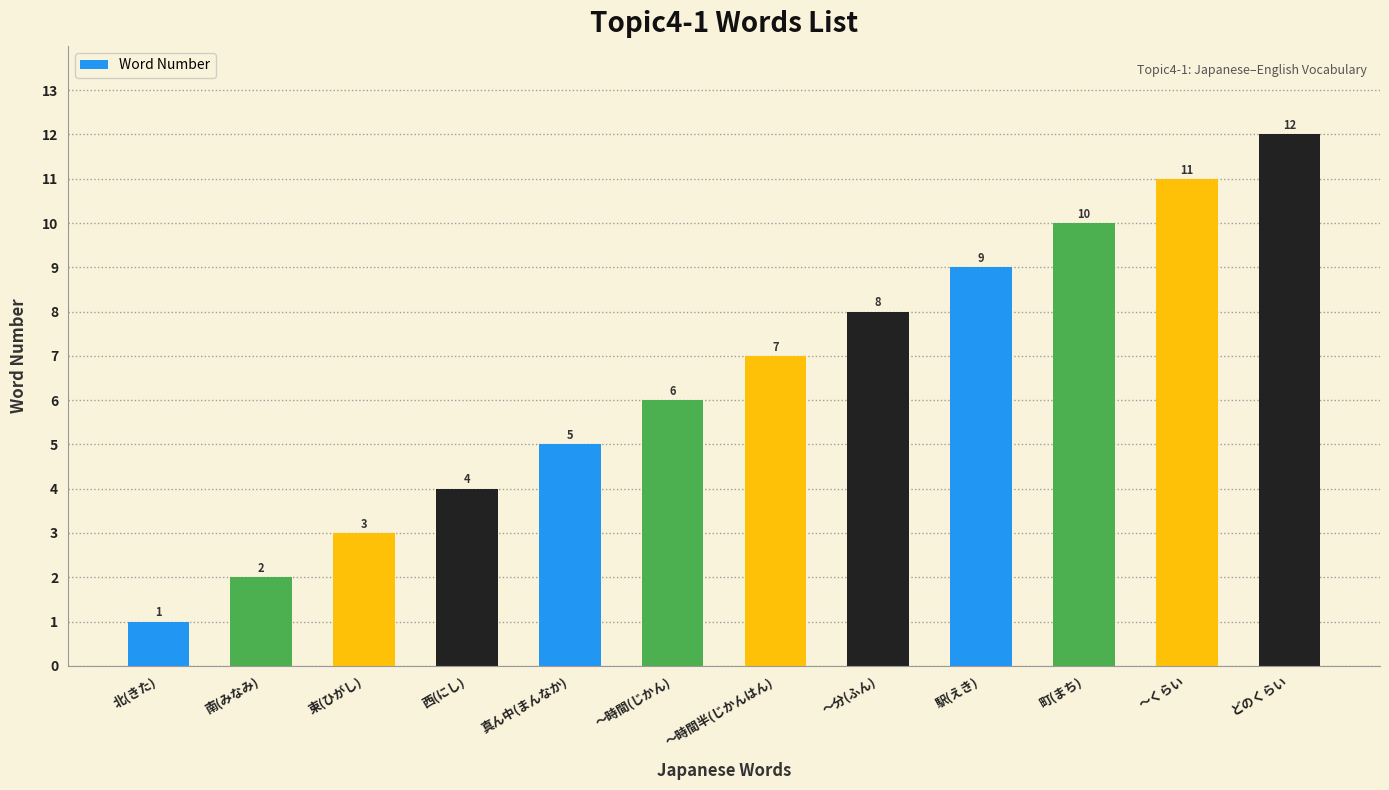

Is it true that the value at 真ん中(まんなか) is 2?

False